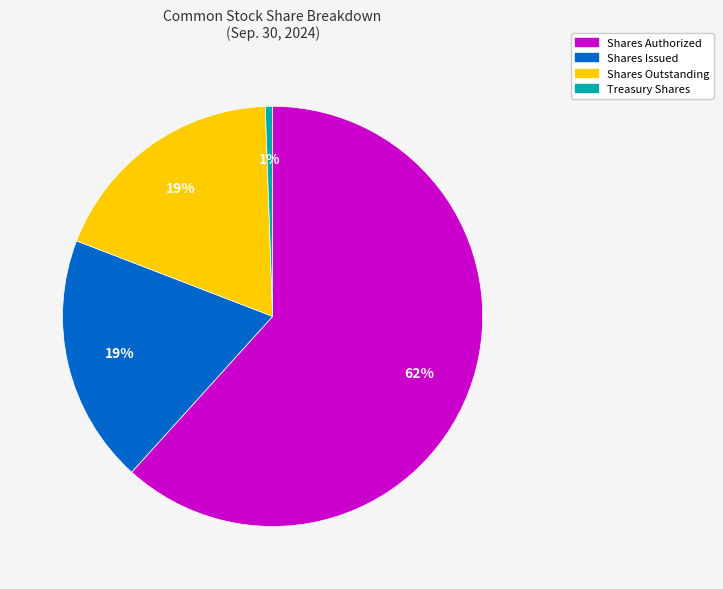

Does Shares Authorized represent more than half of the total?

Yes